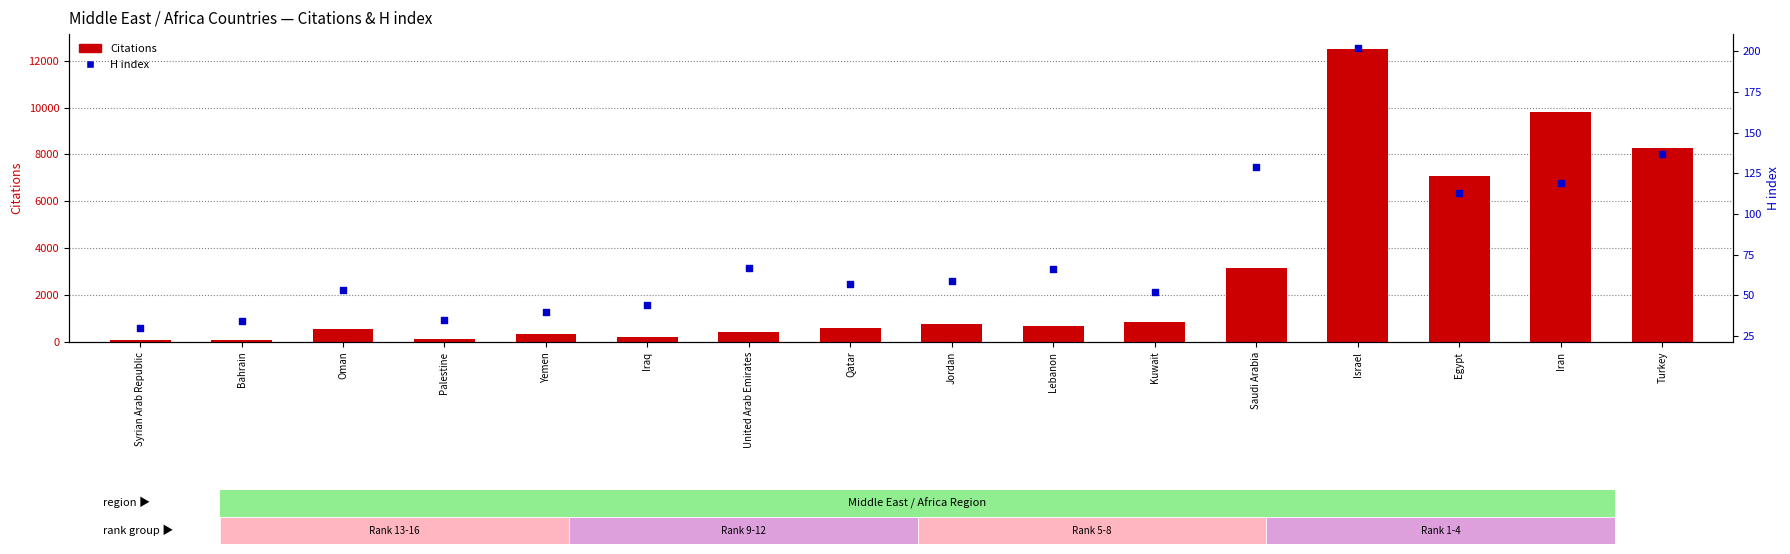

What are all the series names shown in the legend?

Citations, H index